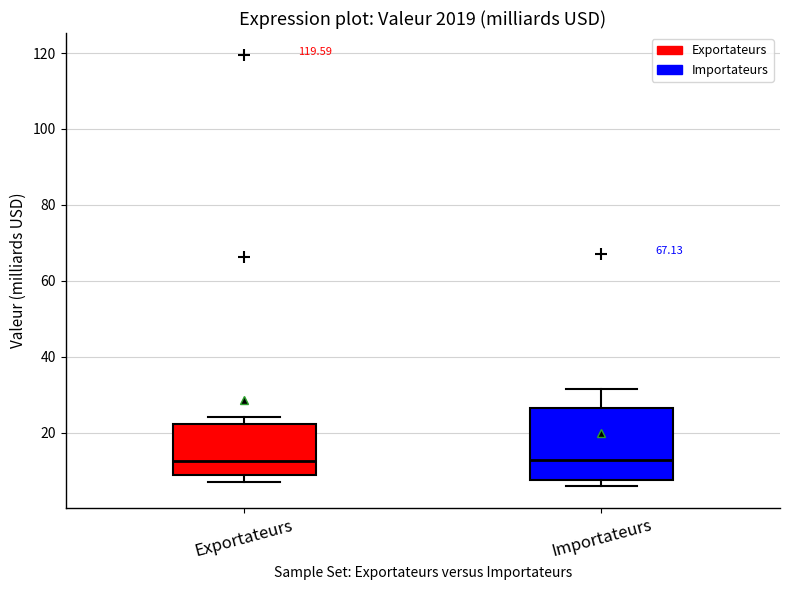

Comparing the boxes themselves (not the whiskers), which one is the tallest?

Importateurs